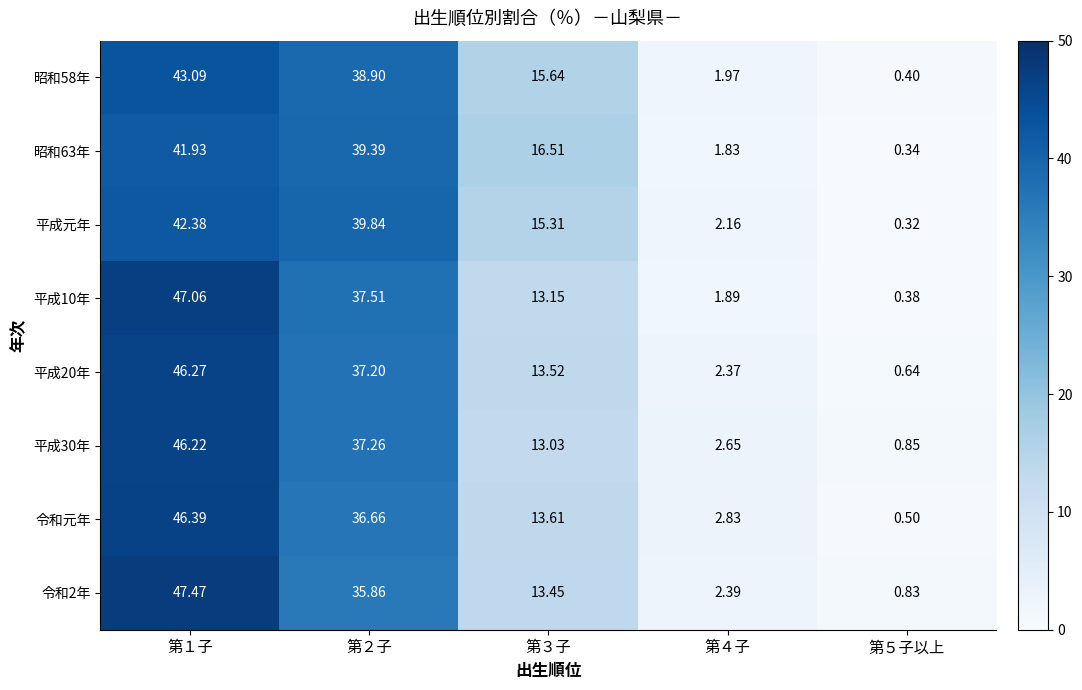

How many distinct data groups are displayed?

8